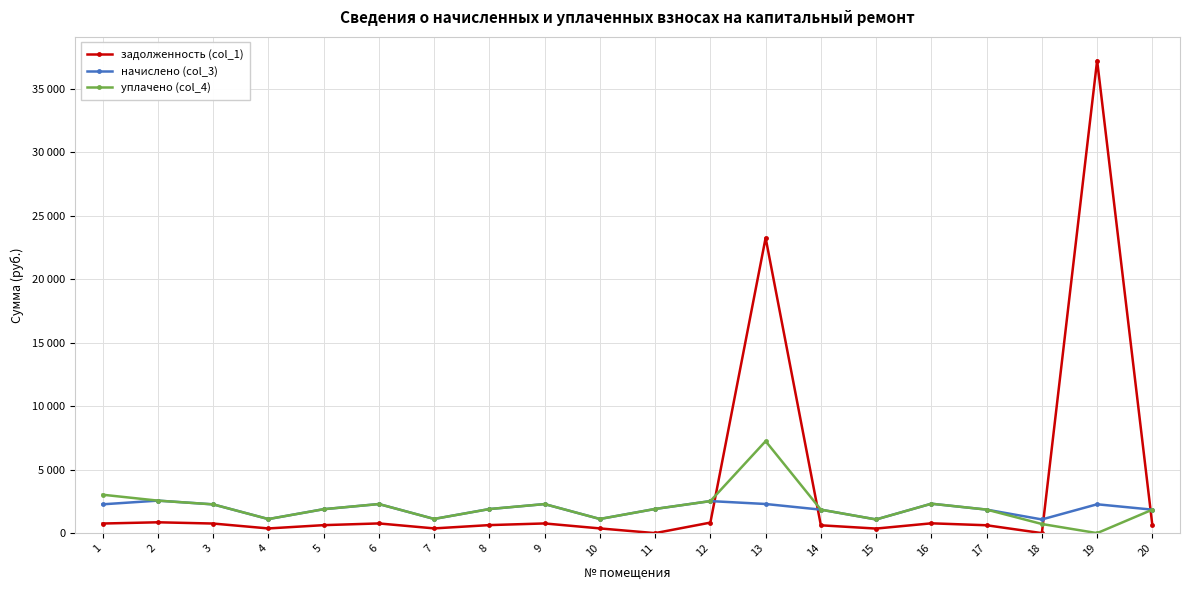

What are all the series names shown in the legend?

задолженность (col_1), начислено (col_3), уплачено (col_4)